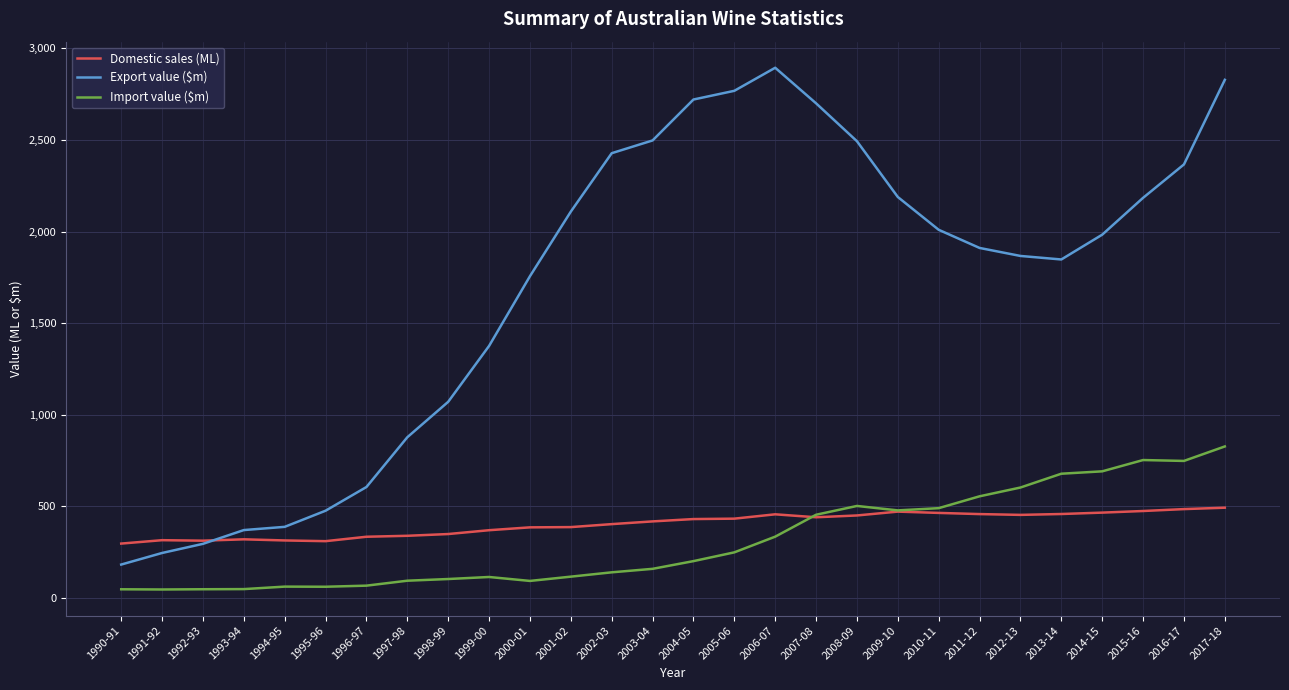

At which category is the sum across all series the highest?

2017-18